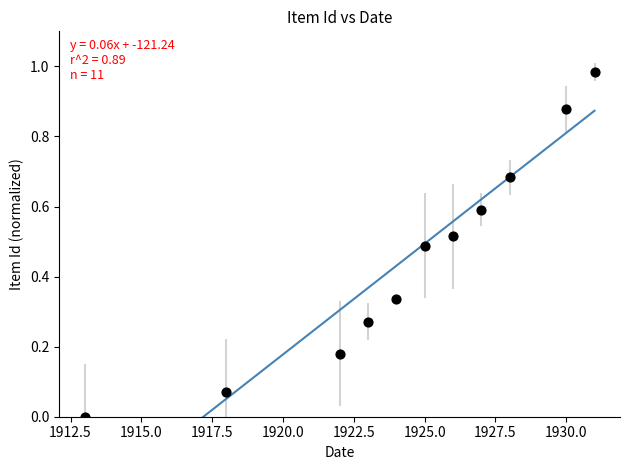

What is the average X value?

1924.3